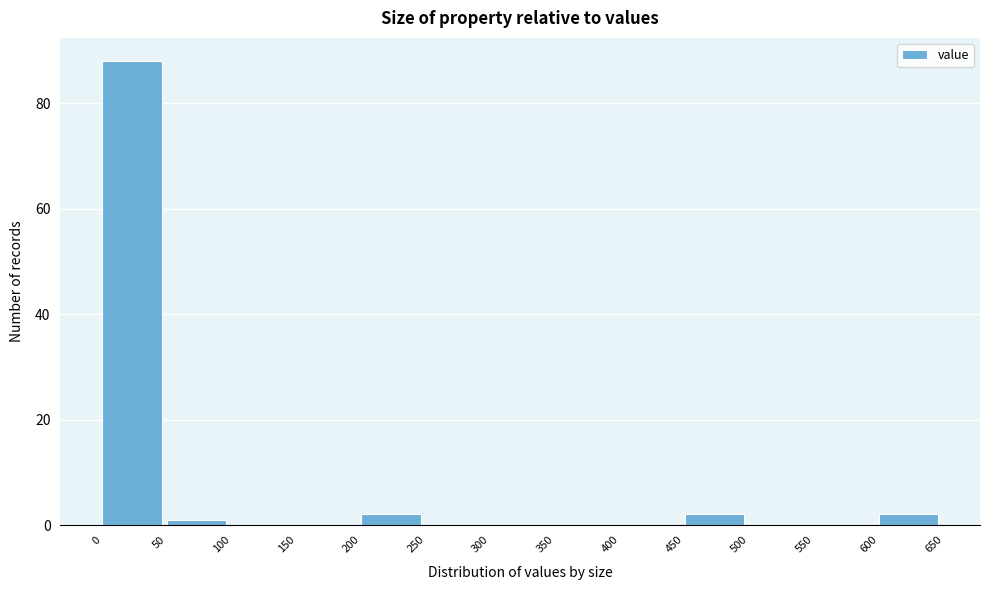

Reading left to right, list every bar in this chart as the range it spans on the x-axis followed by its height. The values are not printed on the chart, so give them approximately, as read against the axis.

0 to 50: 88
50 to 100: under 2
100 to 150: 0
150 to 200: 0
200 to 250: 2
250 to 300: 0
300 to 350: 0
350 to 400: 0
400 to 450: 0
450 to 500: 2
500 to 550: 0
550 to 600: 0
600 to 650: 2